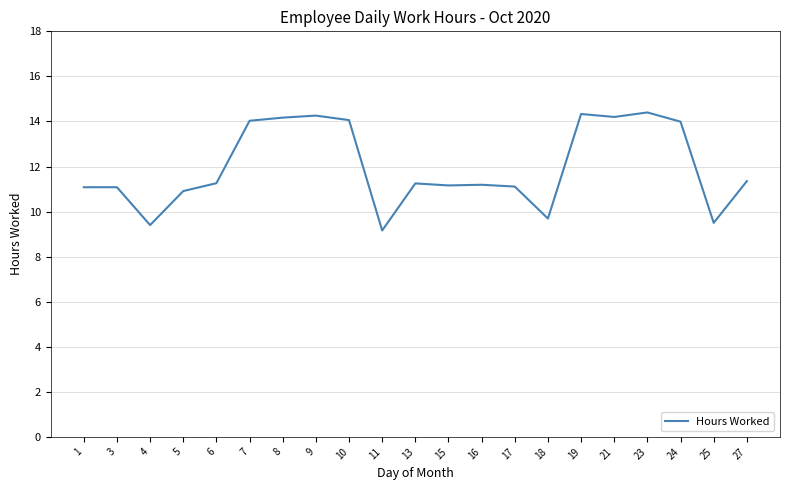

True or false: the data shows 5.8 at 24.

False